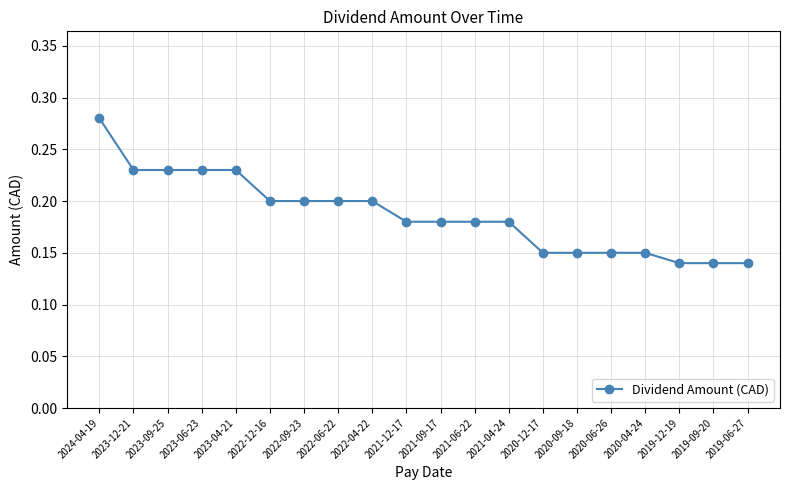

What is the sum of the values at 2021-06-22 and 2021-04-24?

0.4